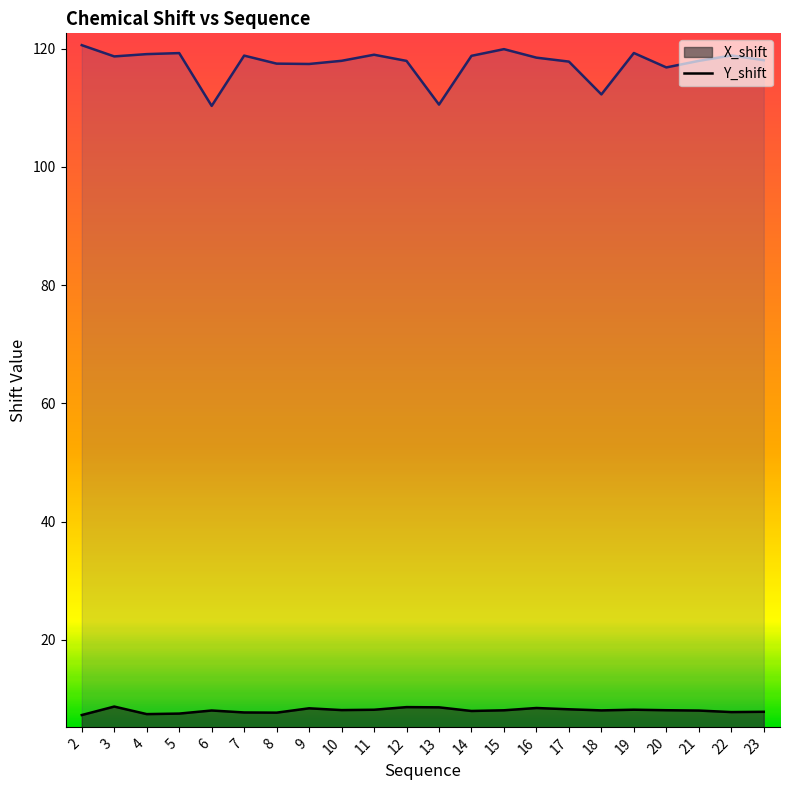

What is the value of the Y_shift point at the 6th from the left?

118.8